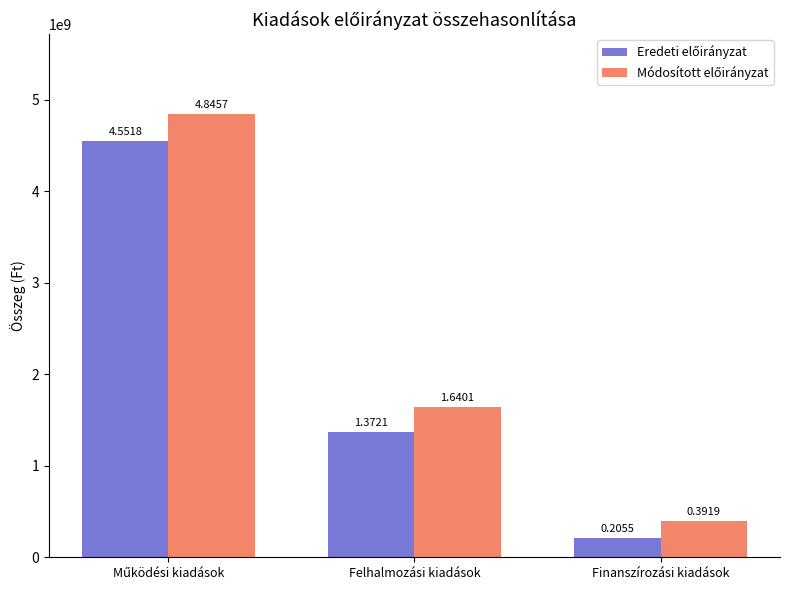

Reading left to right, what are all the values shown in this chart?

Eredeti előirányzat: 4551799716	1372050190	205461000
Módosított előirányzat: 4845715142	1640073635	391915375